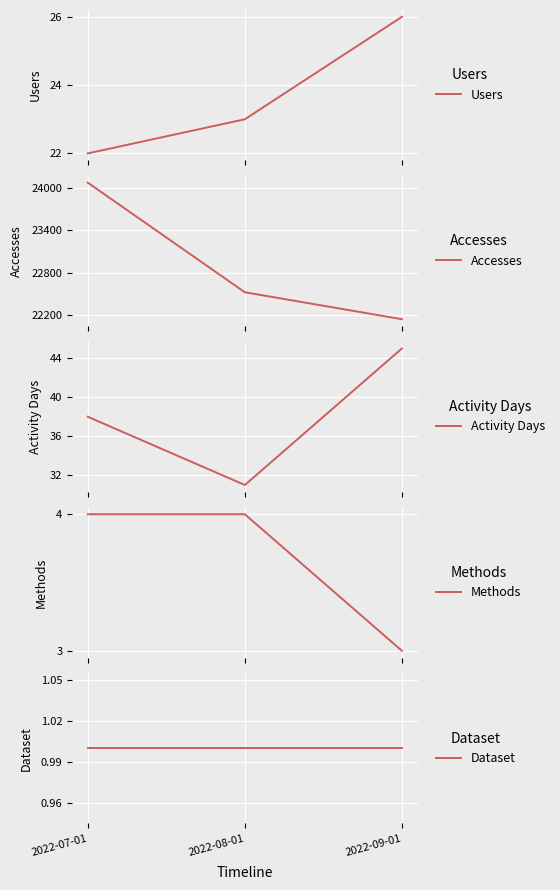

Reading right to left, extract all data points from this chart.

Users: 2022-09-01=26	2022-08-01=23	2022-07-01=22
Accesses: 2022-09-01=22145	2022-08-01=22525	2022-07-01=24071
Activity Days: 2022-09-01=45	2022-08-01=31	2022-07-01=38
Methods: 2022-09-01=3	2022-08-01=4	2022-07-01=4
Dataset: 2022-09-01=1	2022-08-01=1	2022-07-01=1